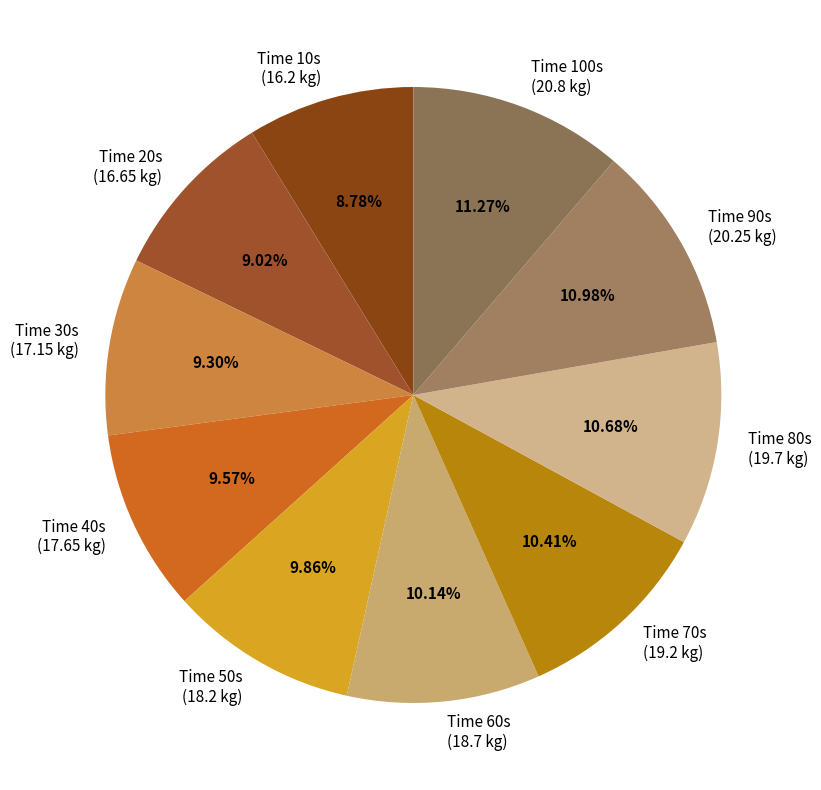

Approximately how many times larger is the value at Time 50s (18.2 kg) compared to Time 100s (20.8 kg)?

0.9